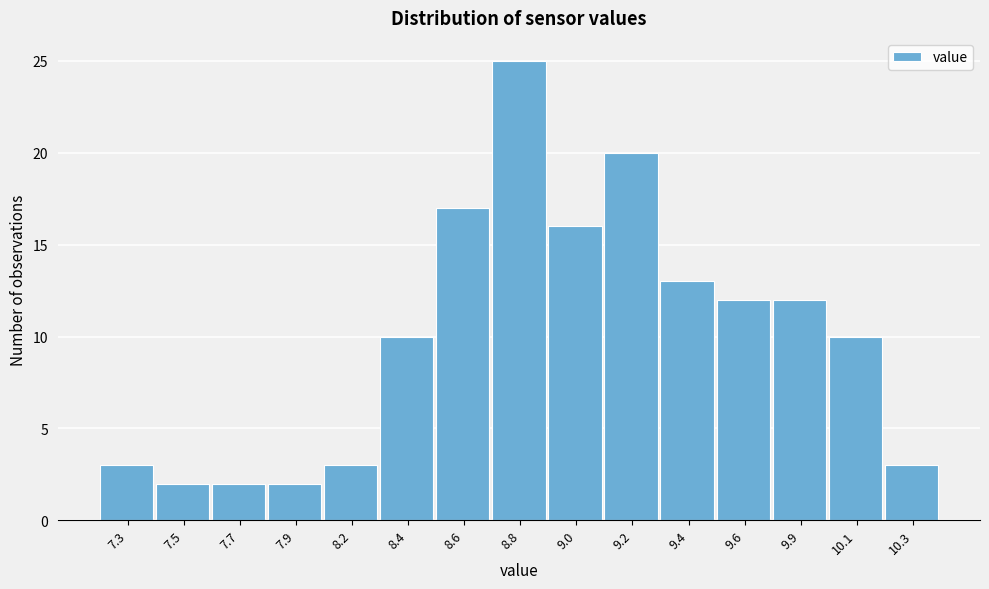

Reading left to right, list all the values displayed in this chart.

7.3=3	7.5=2	7.7=2	7.9=2	8.2=3	8.4=10	8.6=17	8.8=25	9.0=16	9.2=20	9.4=13	9.6=12	9.9=12	10.1=10	10.3=3